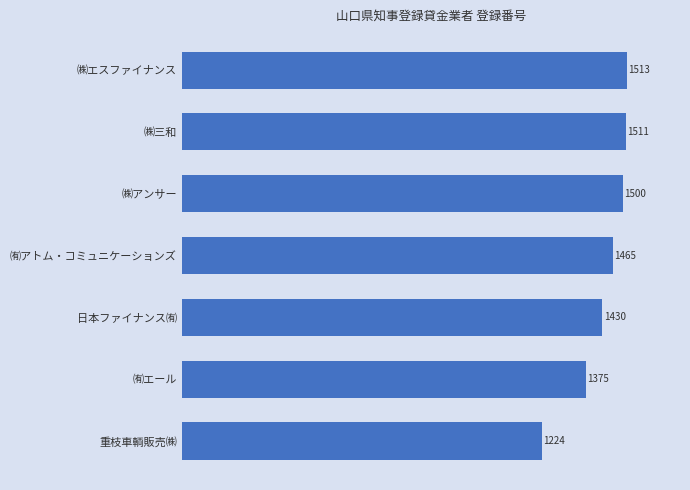

What is the average value?

1431